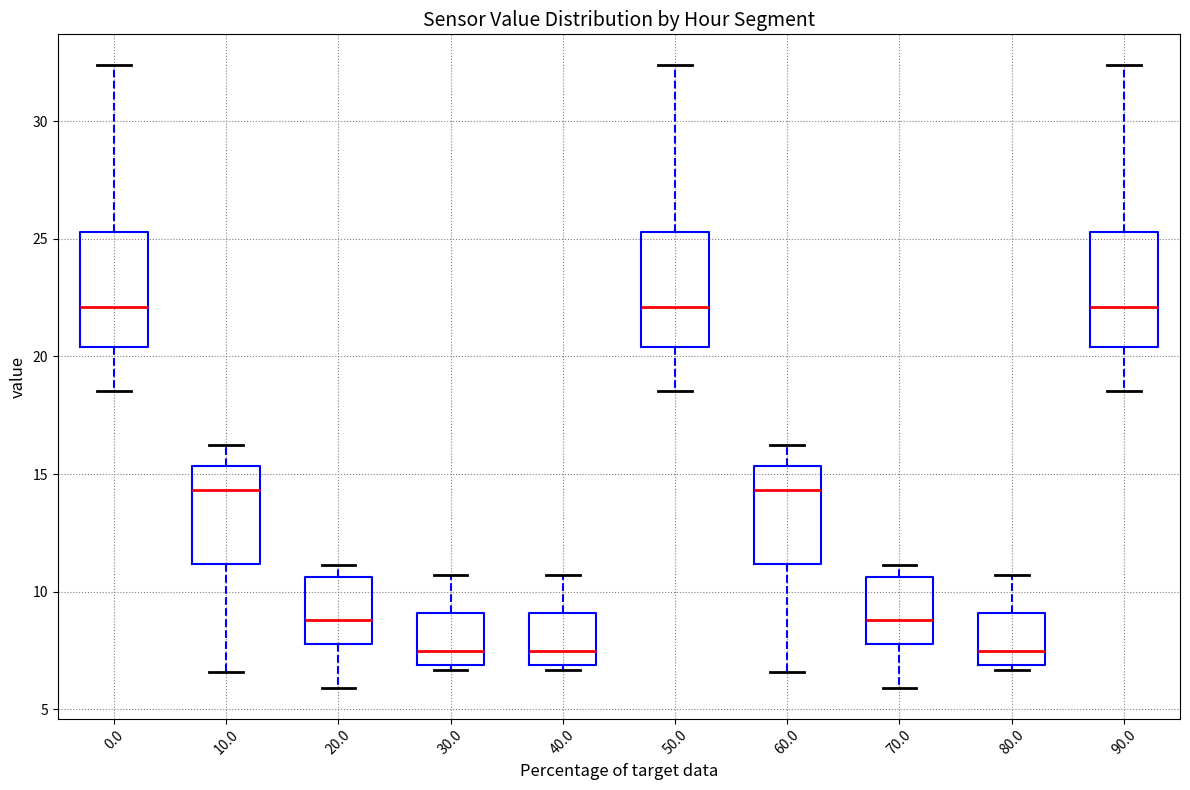

Reading left to right, read every box against the y-axis: the position of its median line, the range the box covers, and the ends of its whiskers. The values are not printed on the chart, so give them approximately, as read against the axis.

0.0: median 22.0, box 20.5 to 25.5, whiskers 18.5 to 32.5
10.0: median 14.5, box 11.0 to 15.5, whiskers 6.5 to 16.0
20.0: median 9.0, box 8.0 to 10.5, whiskers 6.0 to 11.0
30.0: median 7.5, box 7.0 to 9.0, whiskers 6.5 to 10.5
40.0: median 7.5, box 7.0 to 9.0, whiskers 6.5 to 10.5
50.0: median 22.0, box 20.5 to 25.5, whiskers 18.5 to 32.5
60.0: median 14.5, box 11.0 to 15.5, whiskers 6.5 to 16.0
70.0: median 9.0, box 8.0 to 10.5, whiskers 6.0 to 11.0
80.0: median 7.5, box 7.0 to 9.0, whiskers 6.5 to 10.5
90.0: median 22.0, box 20.5 to 25.5, whiskers 18.5 to 32.5